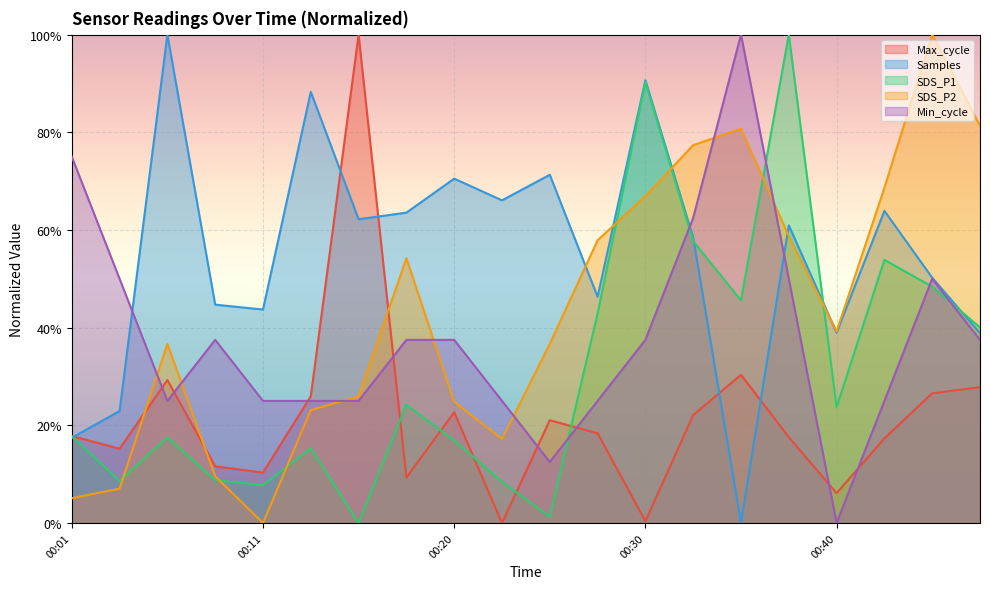

Between 00:16 and 00:42, which series saw the biggest shift?

Max_cycle